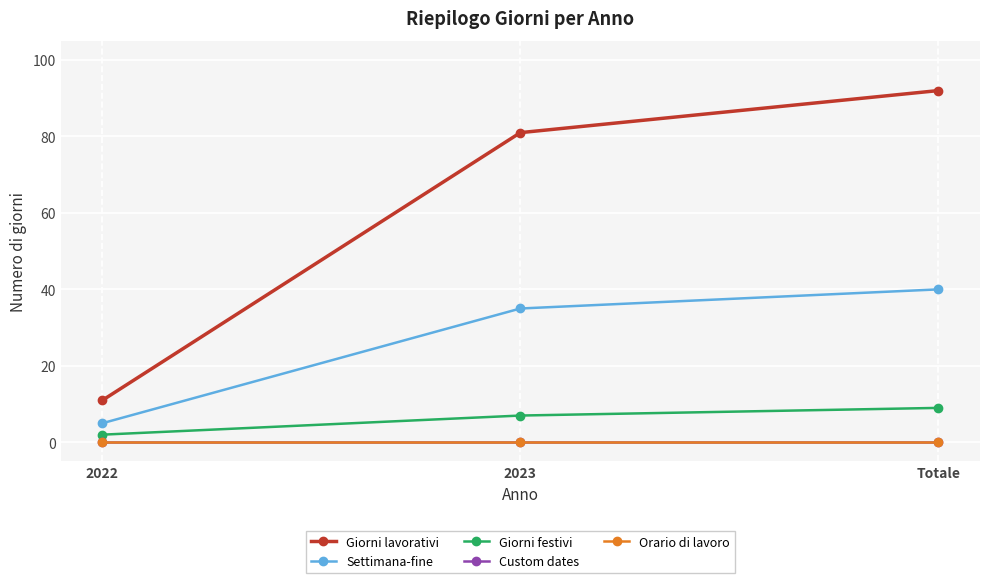

What position from the right is 2023?

2